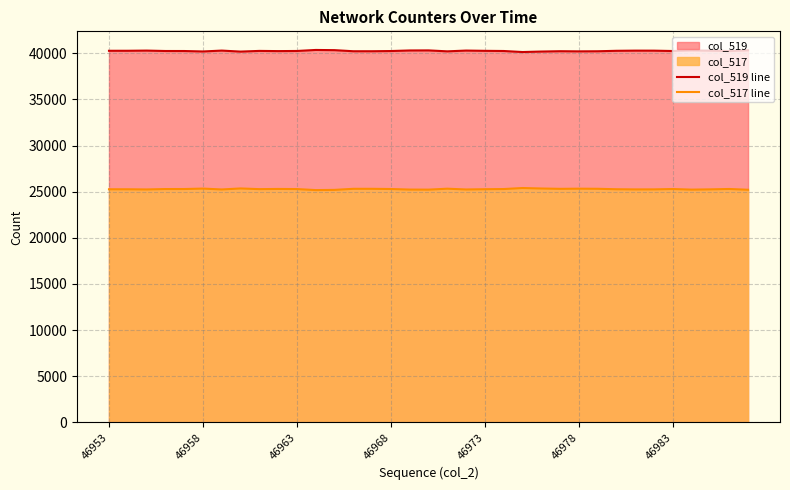

True or false: col_519 line and col_517 line intersect in this chart.

False